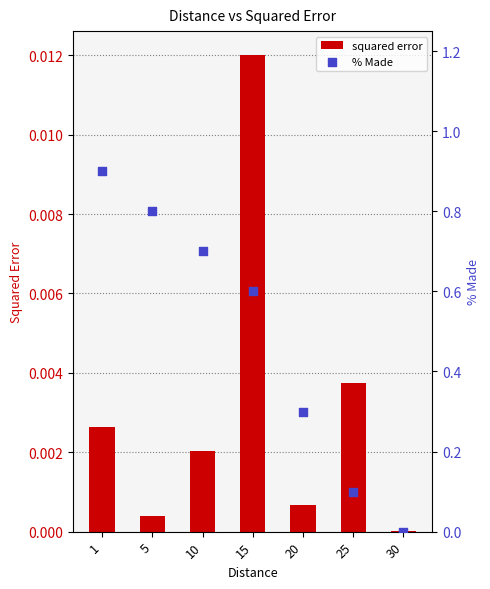

Which series has the largest Y range (max minus min)?

% Made